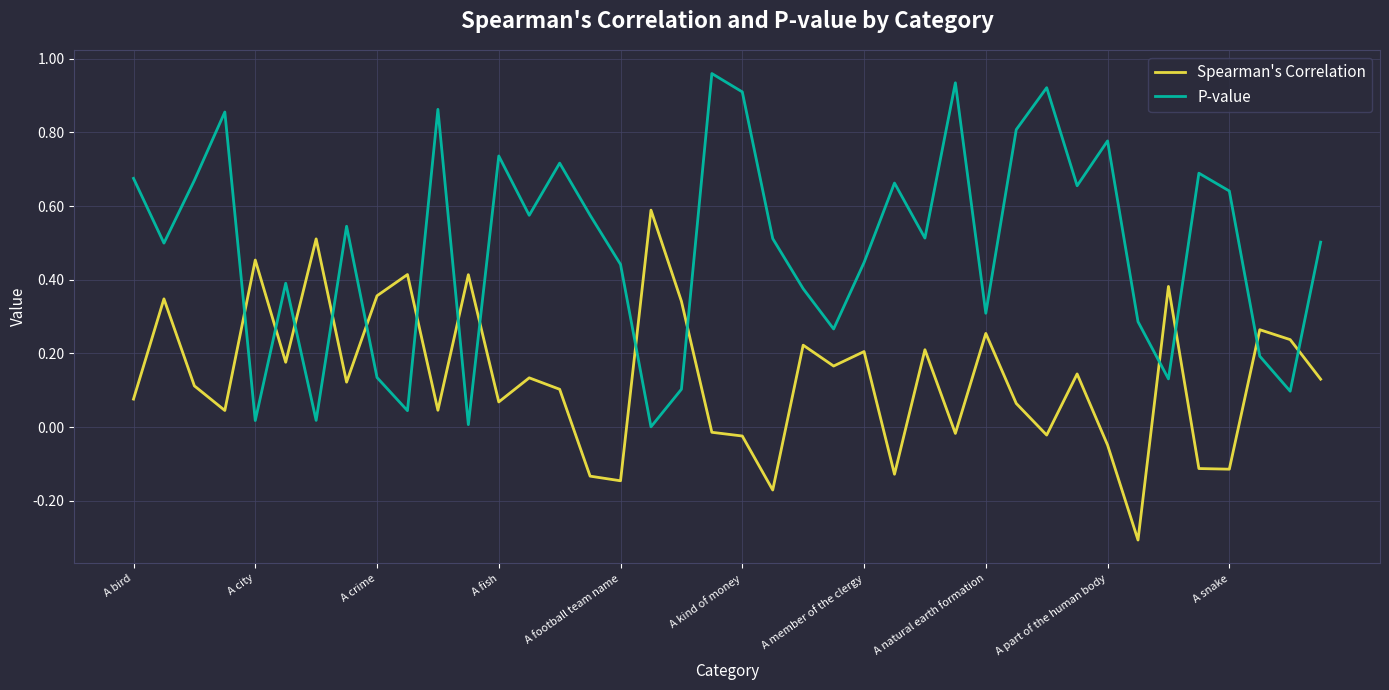

Which series has the largest range (max minus min)?

P-value